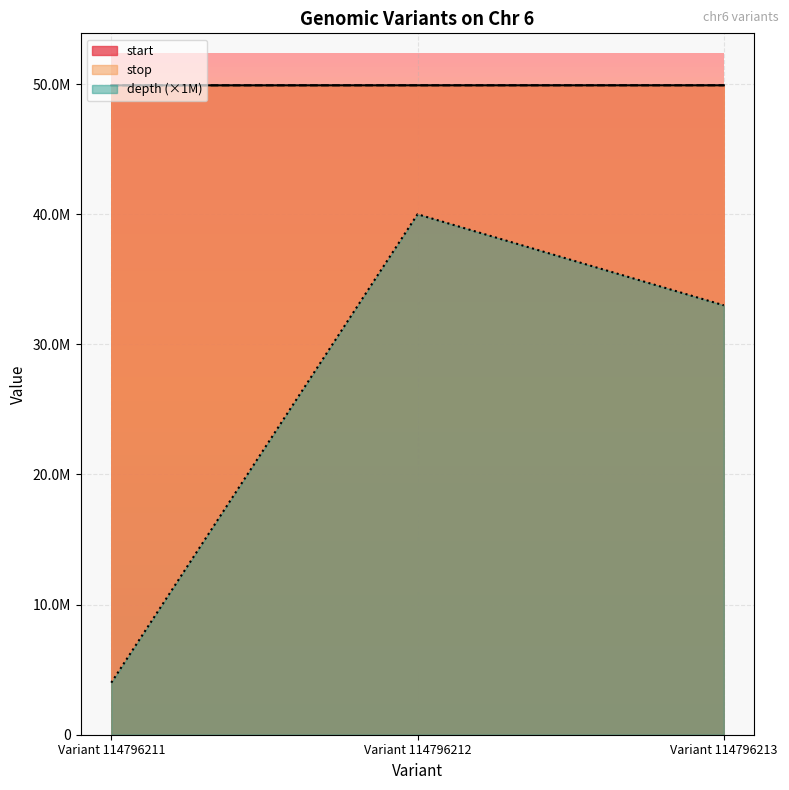

Which series has the largest total across all categories?

stop